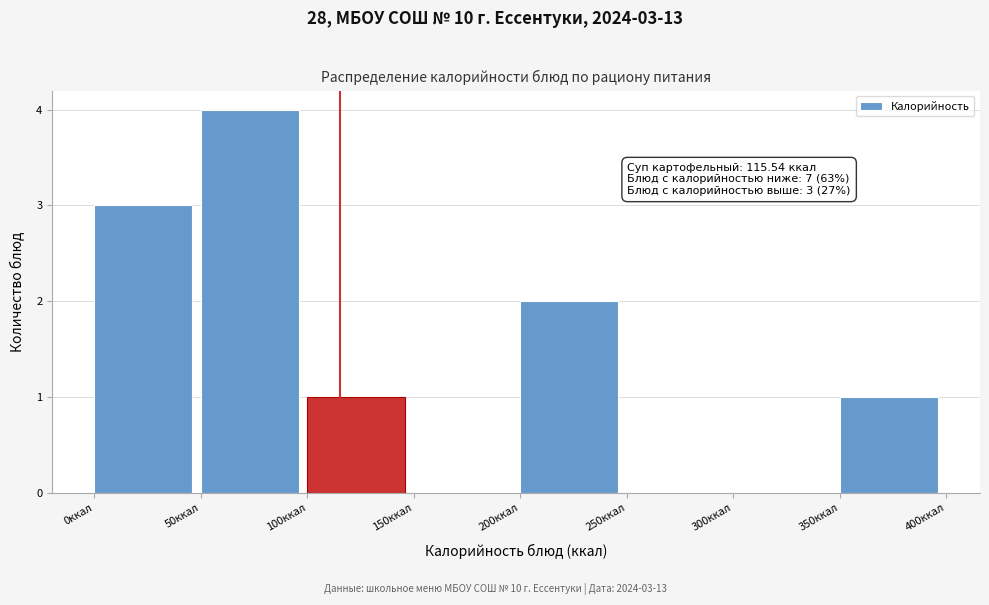

Which range on the x-axis has the tallest bar?

50 to 100